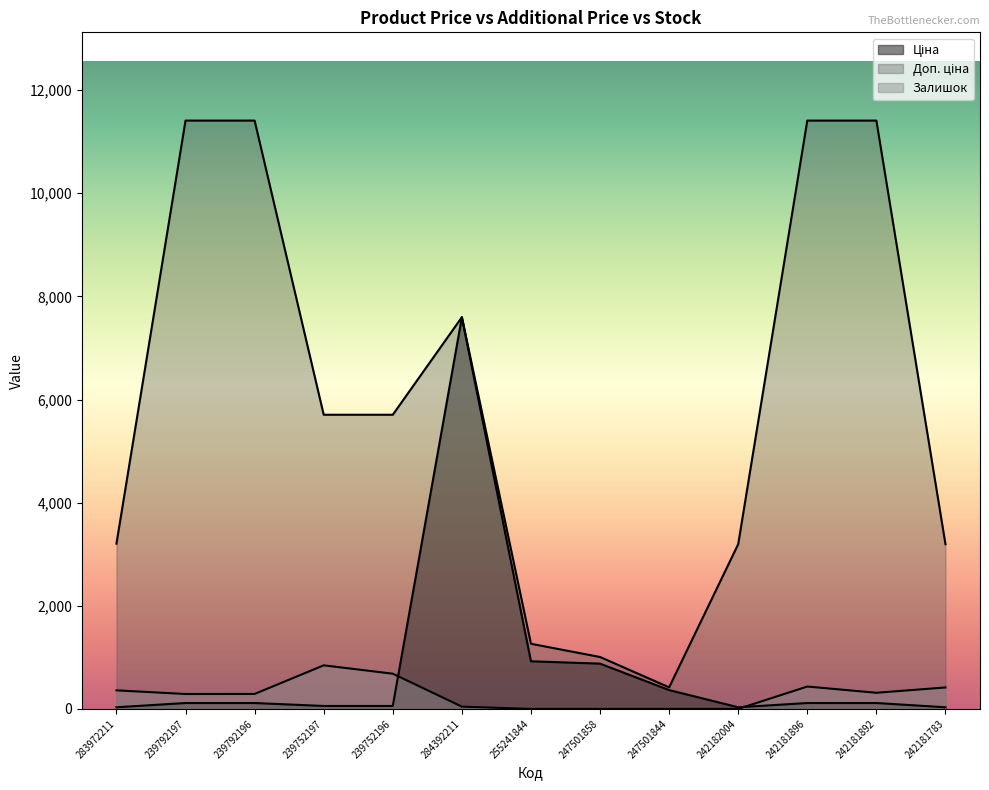

Reading right to left, extract all data points from this chart.

Ціна: 242181783=31.9	242181892=114.1	242181896=114.1	242182004=31.9	247501844=365.1	247501858=878.4	255241844=923.4	284392211=7596.5	239752196=57.0	239752197=57.0	239792196=114.1	239792197=114.1	283972211=32.0
Доп. ціна: 242181783=3195.0	242181892=11410.0	242181896=11410.0	242182004=3195.0	247501844=418.0	247501858=1006.6	255241844=1263.2	284392211=7596.5	239752196=5705.0	239752197=5705.0	239792196=11410.0	239792197=11410.0	283972211=3205.0
Залишок: 242181783=416.0	242181892=313.0	242181896=434.0	242182004=0.0	247501844=0.0	247501858=0.0	255241844=0.0	284392211=44.0	239752196=683.0	239752197=845.0	239792196=290.0	239792197=289.0	283972211=360.0